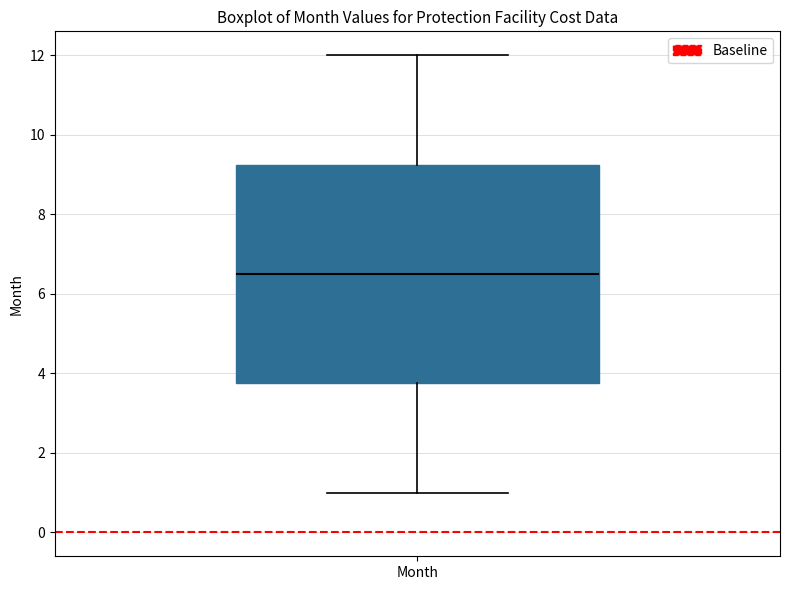

Transcribe this box plot: give where the median line is, the range the box spans, and where the two whiskers end, as read against the y-axis. The values are not printed on the chart, so give them approximately, as read against the axis.

median 6.6, box 3.8 to 9.2, whiskers 1.0 to 12.0